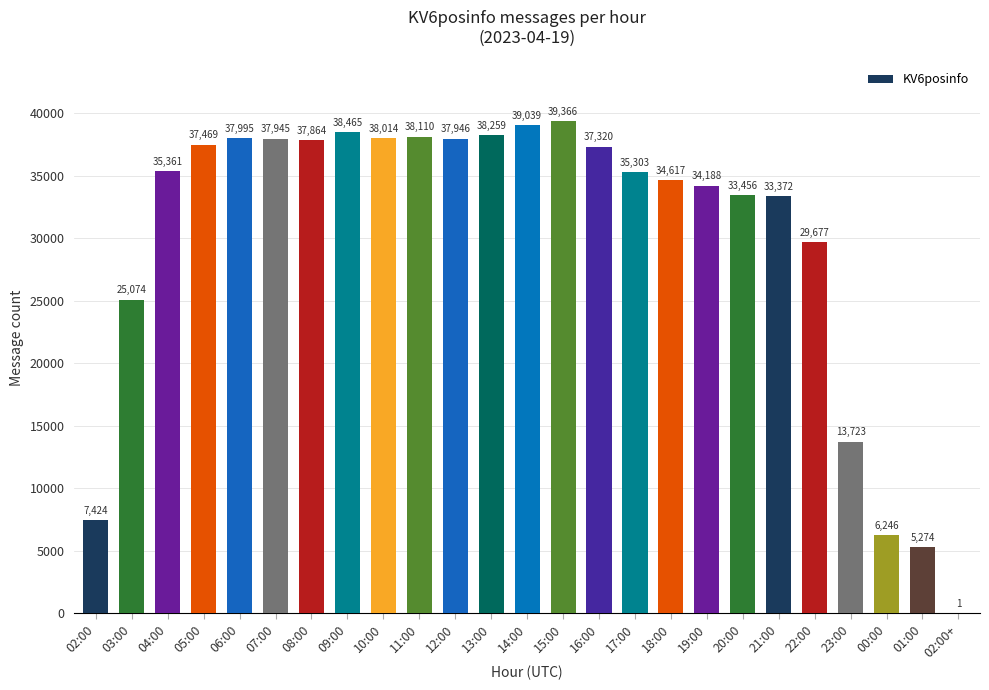

Reading right to left, transcribe all the data shown in this chart.

02:00+=1	01:00=5274	00:00=6246	23:00=13723	22:00=29677	21:00=33372	20:00=33456	19:00=34188	18:00=34617	17:00=35303	16:00=37320	15:00=39366	14:00=39039	13:00=38259	12:00=37946	11:00=38110	10:00=38014	09:00=38465	08:00=37864	07:00=37945	06:00=37995	05:00=37469	04:00=35361	03:00=25074	02:00=7424